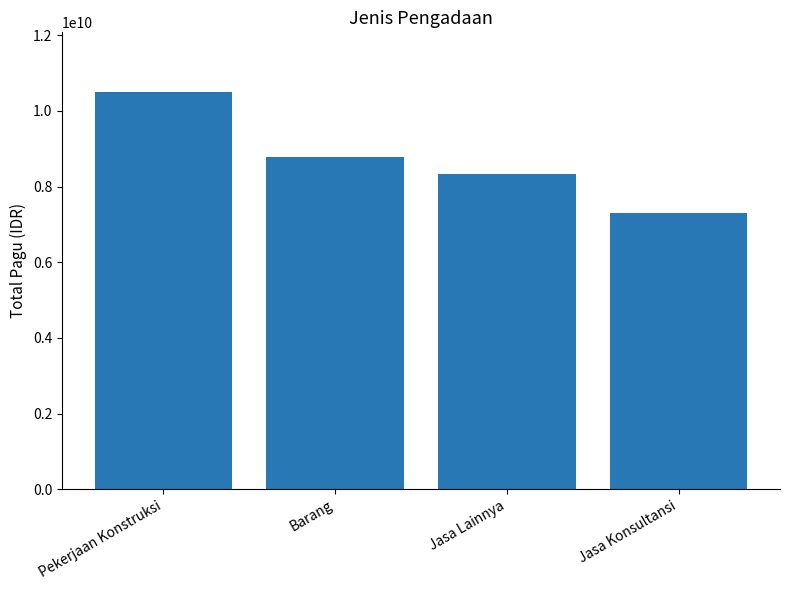

Reading right to left, list all the values displayed in this chart.

Jasa Konsultansi=7296500000	Jasa Lainnya=8337509500	Barang=8774444602	Pekerjaan Konstruksi=10499840000